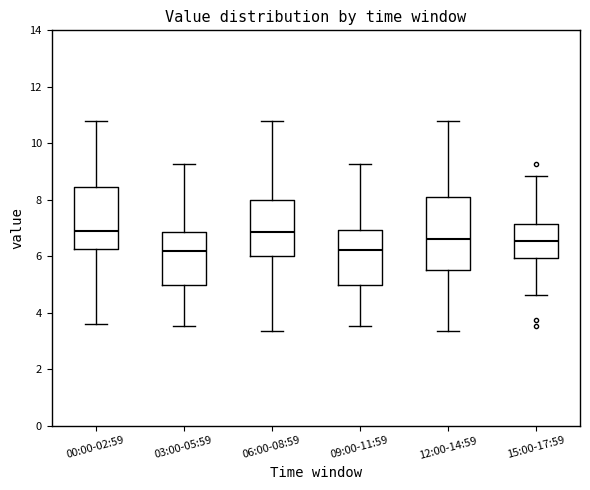

Reading left to right, read every box against the y-axis: the position of its median line, the range the box covers, and the ends of its whiskers. The values are not printed on the chart, so give them approximately, as read against the axis.

00:00-02:59: median 7.0, box 6.2 to 8.4, whiskers 3.6 to 10.8
03:00-05:59: median 6.2, box 5.0 to 6.8, whiskers 3.6 to 9.2
06:00-08:59: median 6.8, box 6.0 to 8.0, whiskers 3.4 to 10.8
09:00-11:59: median 6.2, box 5.0 to 7.0, whiskers 3.6 to 9.2
12:00-14:59: median 6.6, box 5.6 to 8.2, whiskers 3.4 to 10.8
15:00-17:59: median 6.6, box 6.0 to 7.2, whiskers 4.6 to 8.8